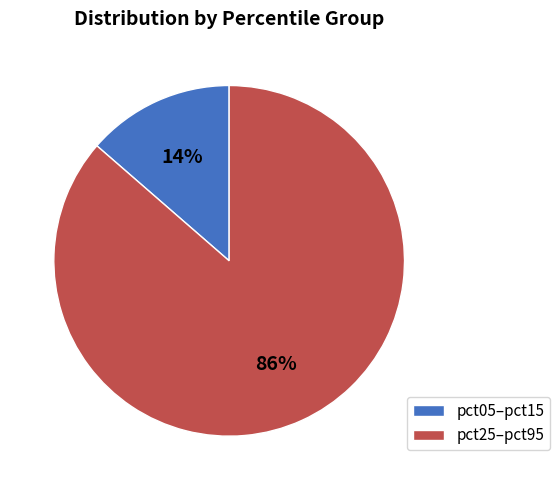

Which slice is the smallest?

pct05–pct15